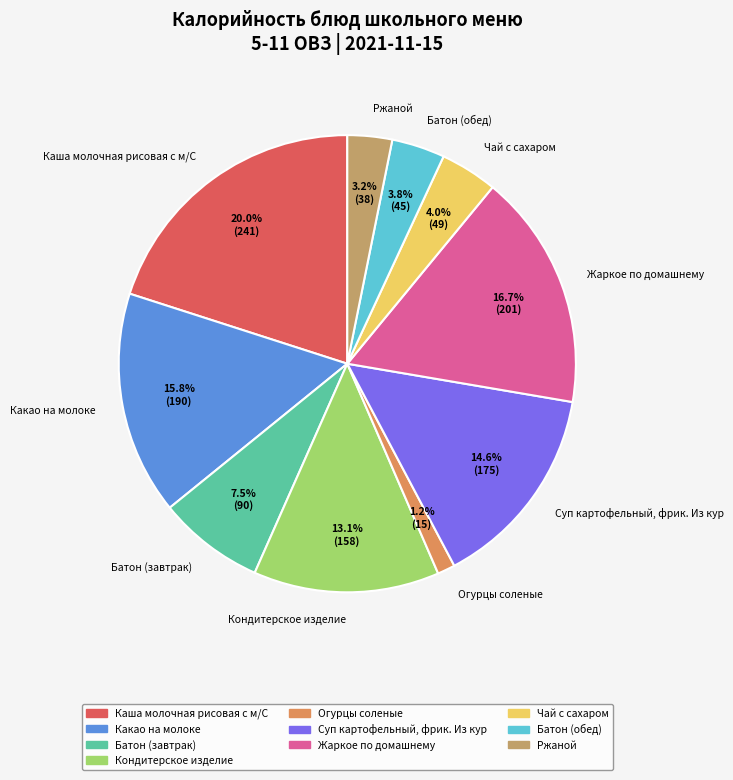

To the nearest percent, what is the combined percentage of Батон (завтрак) and Ржаной?

11%